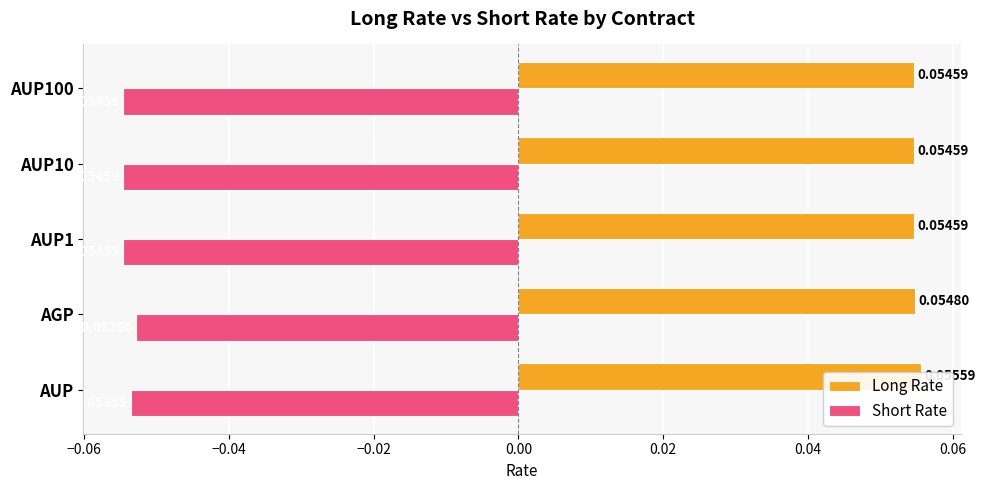

List the series in order of their overall mean, lowest first.

Short Rate, Long Rate